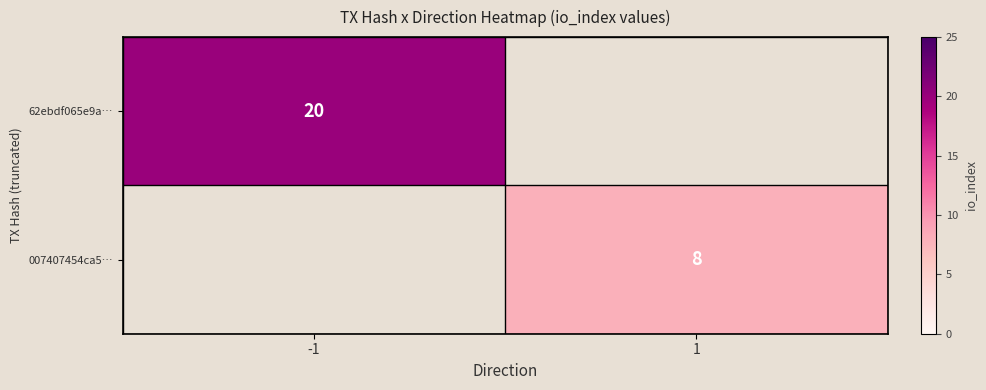

Which has a higher value, 1 or -1?

-1